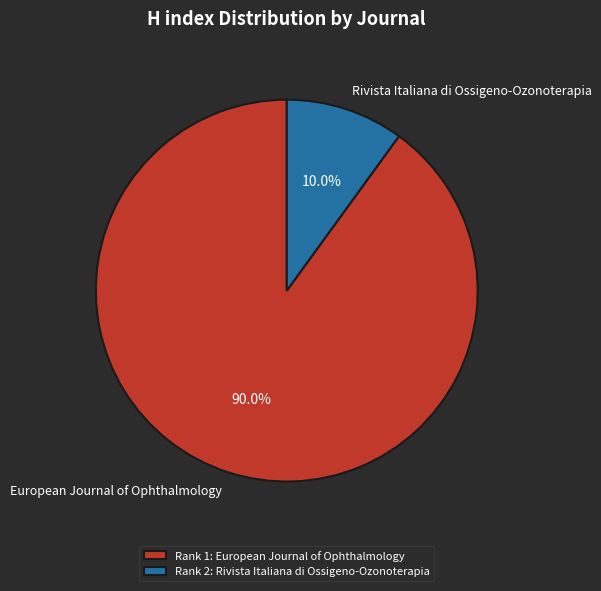

Does European Journal of Ophthalmology represent more than half of the total?

Yes